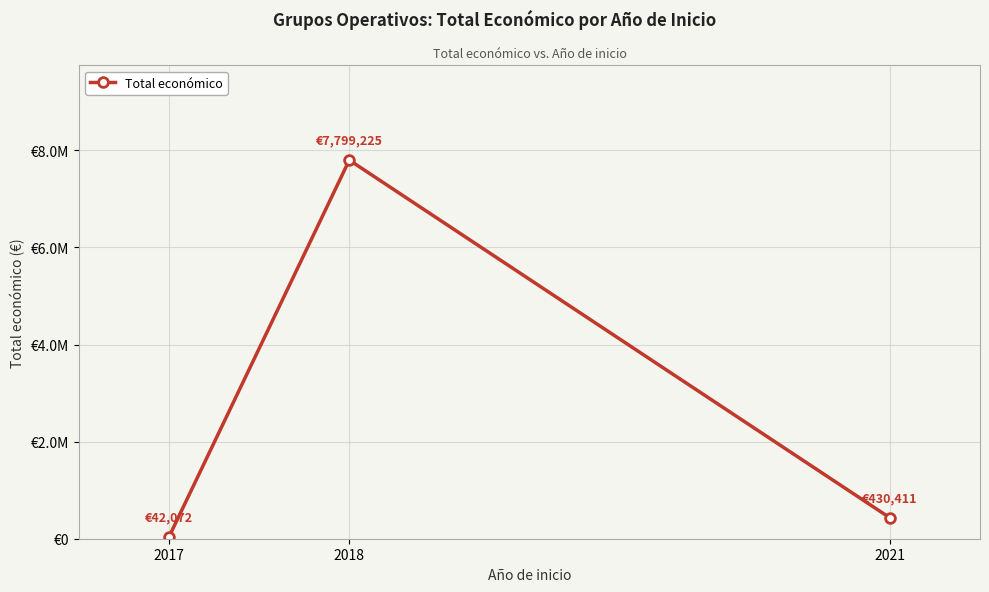

What is the change in value from 2018 to 2021?

-7368814